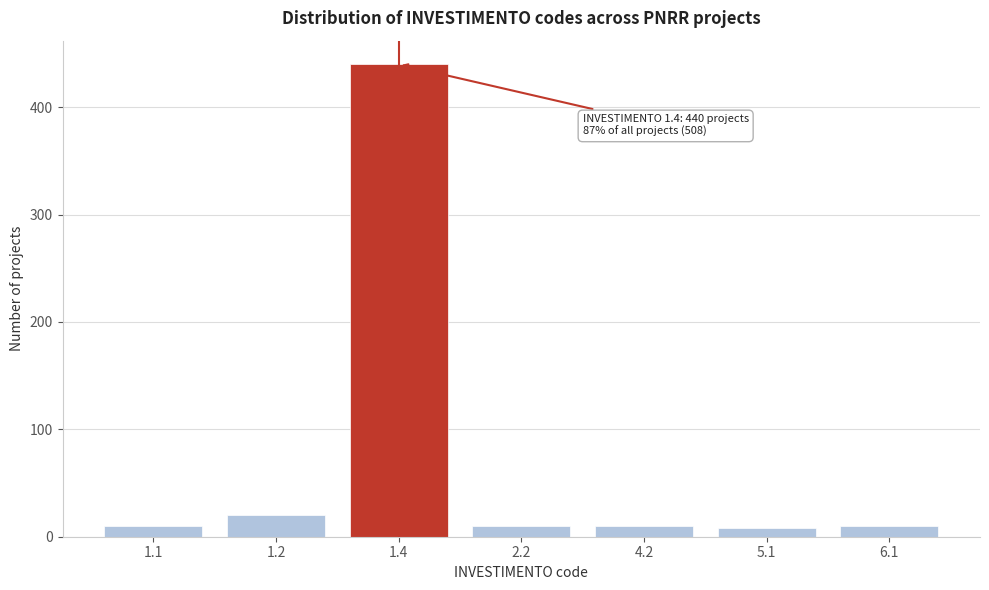

Reading right to left, what are all the values shown in this chart?

10	8	10	10	440	20	10